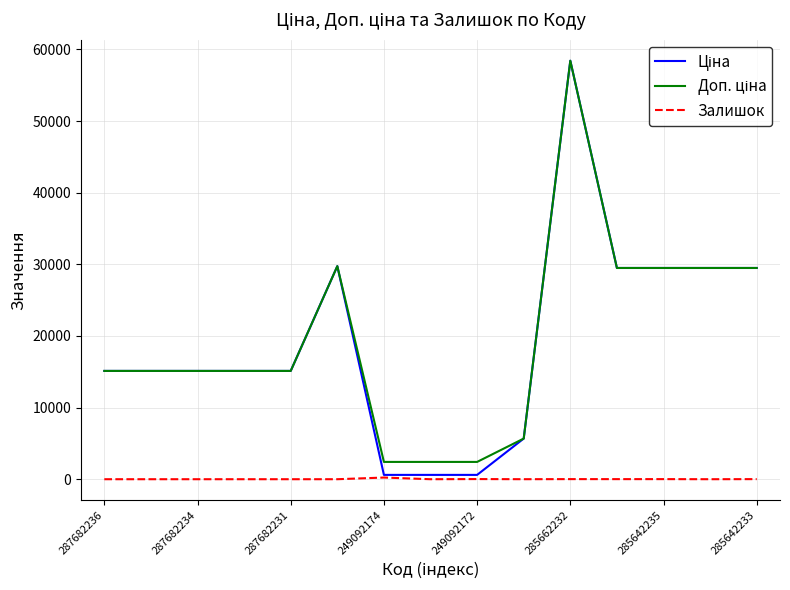

What is the greatest value displayed?

58426.5